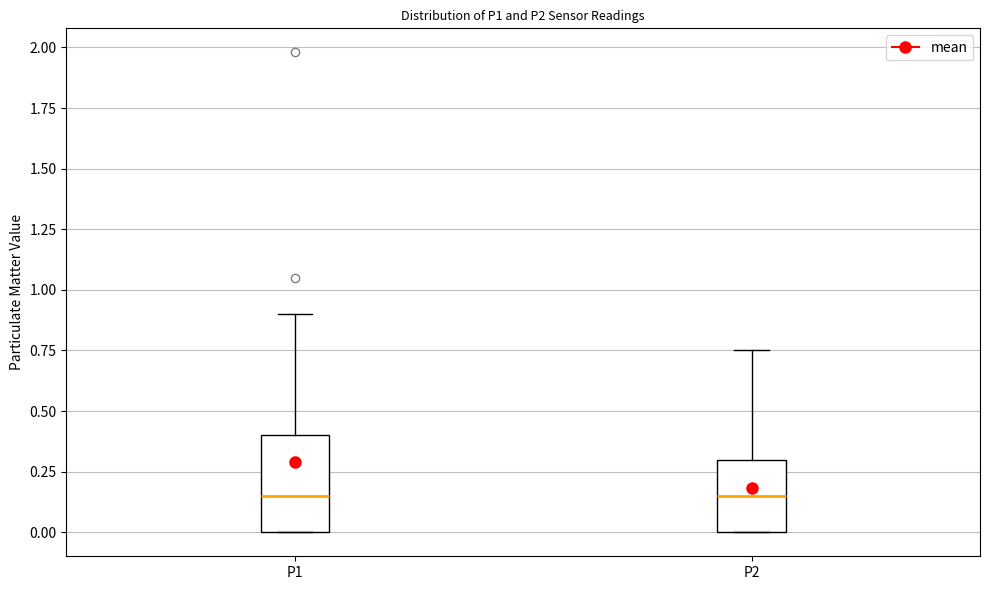

Where does the median line of the box for P1 sit on the y-axis? The values are not printed on the chart, so give them approximately, as read against the axis.

0.15